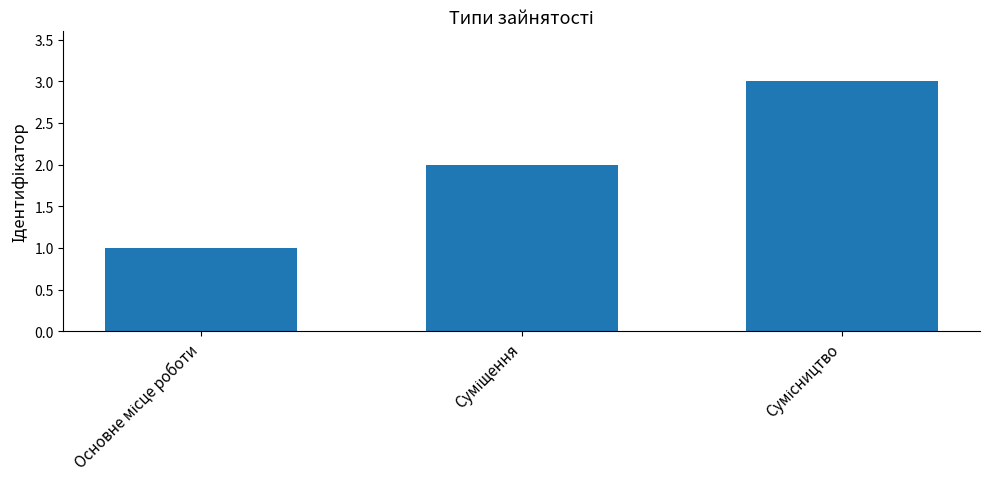

What is the sum of all values?

6